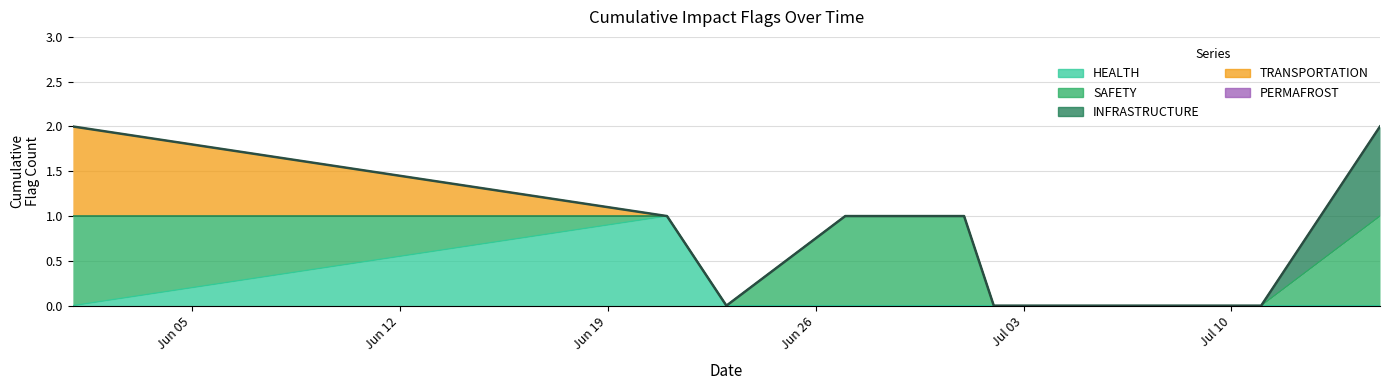

True or false: HEALTH and INFRASTRUCTURE intersect in this chart.

False